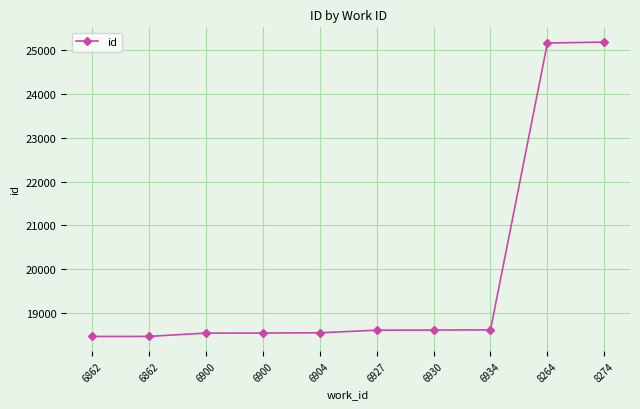

Reading right to left, extract all data points from this chart.

25181	25159	18619	18616	18612	18553	18547	18546	18470	18469